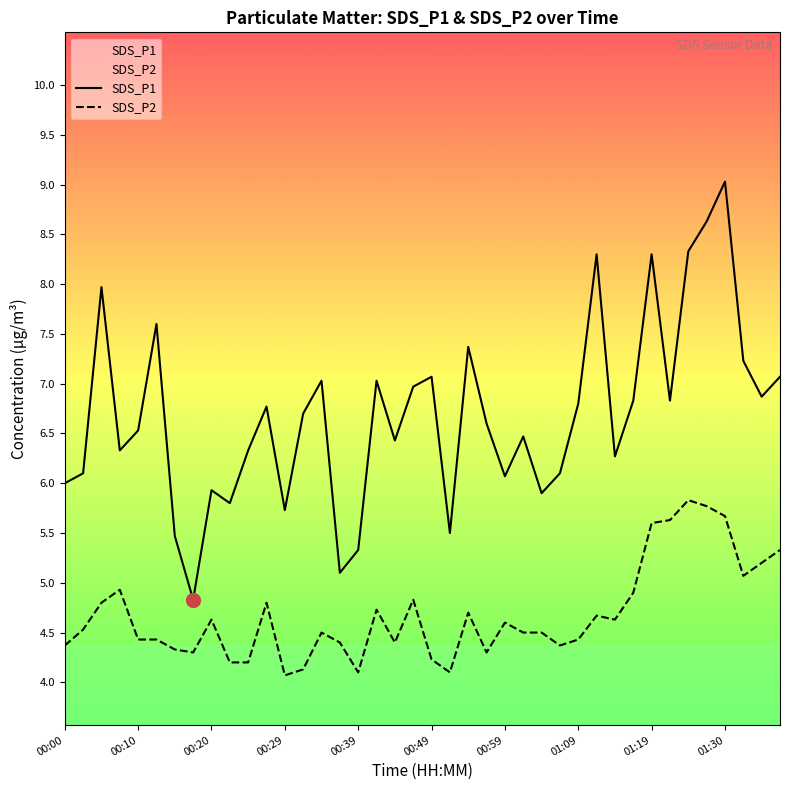

The value of SDS_P2 at 38 is 2.2. True or false?

False